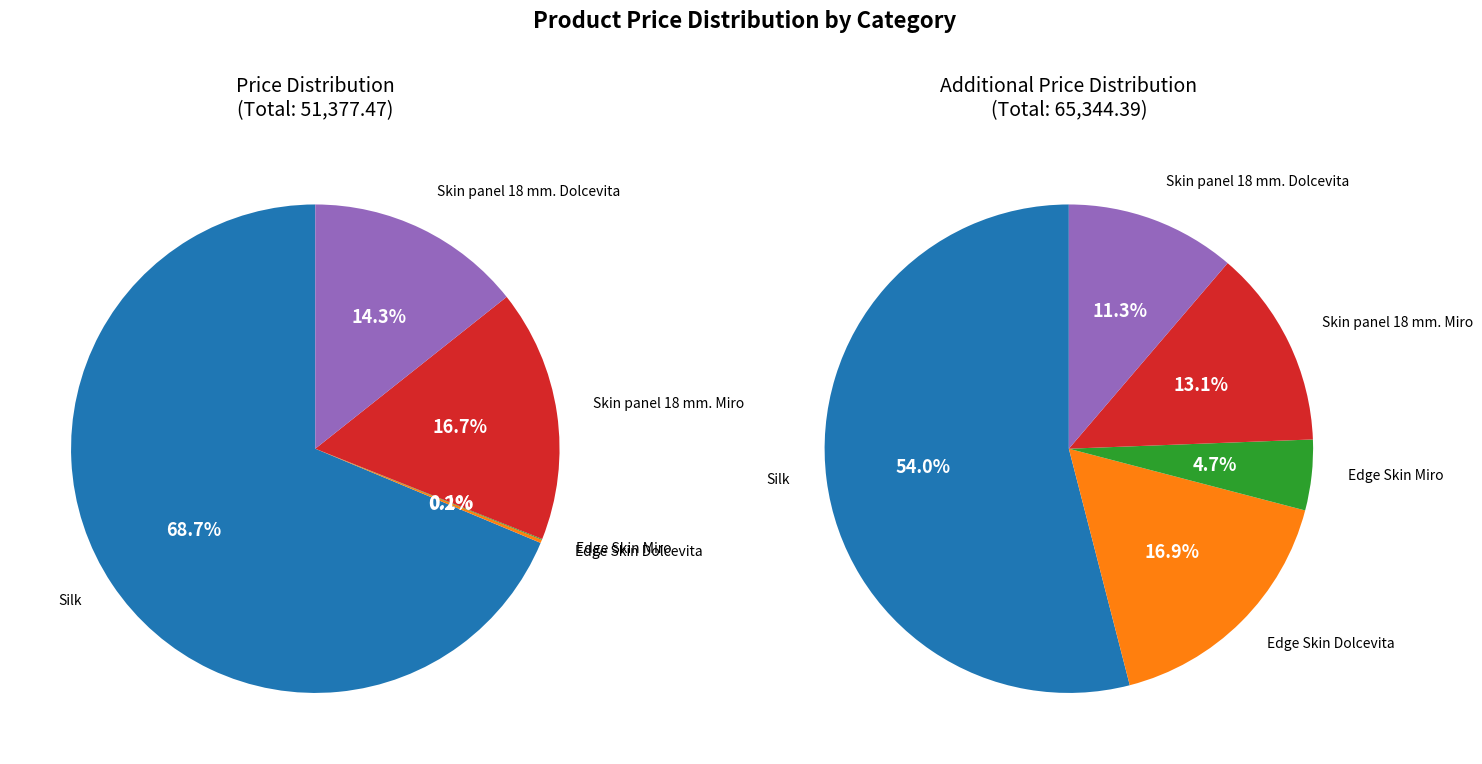

Which has a higher value, Skin panel 18 mm. Miro or Edge Skin Dolcevita?

Skin panel 18 mm. Miro